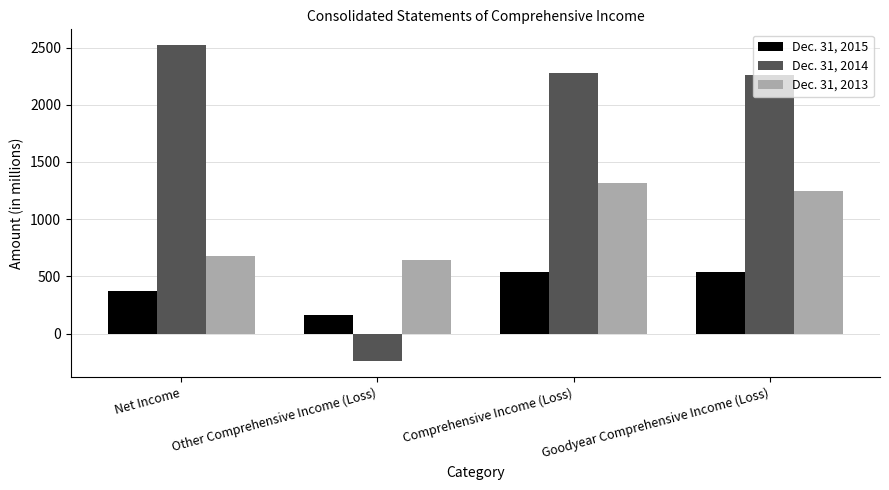

At which category is the sum across all series the highest?

Comprehensive Income (Loss)